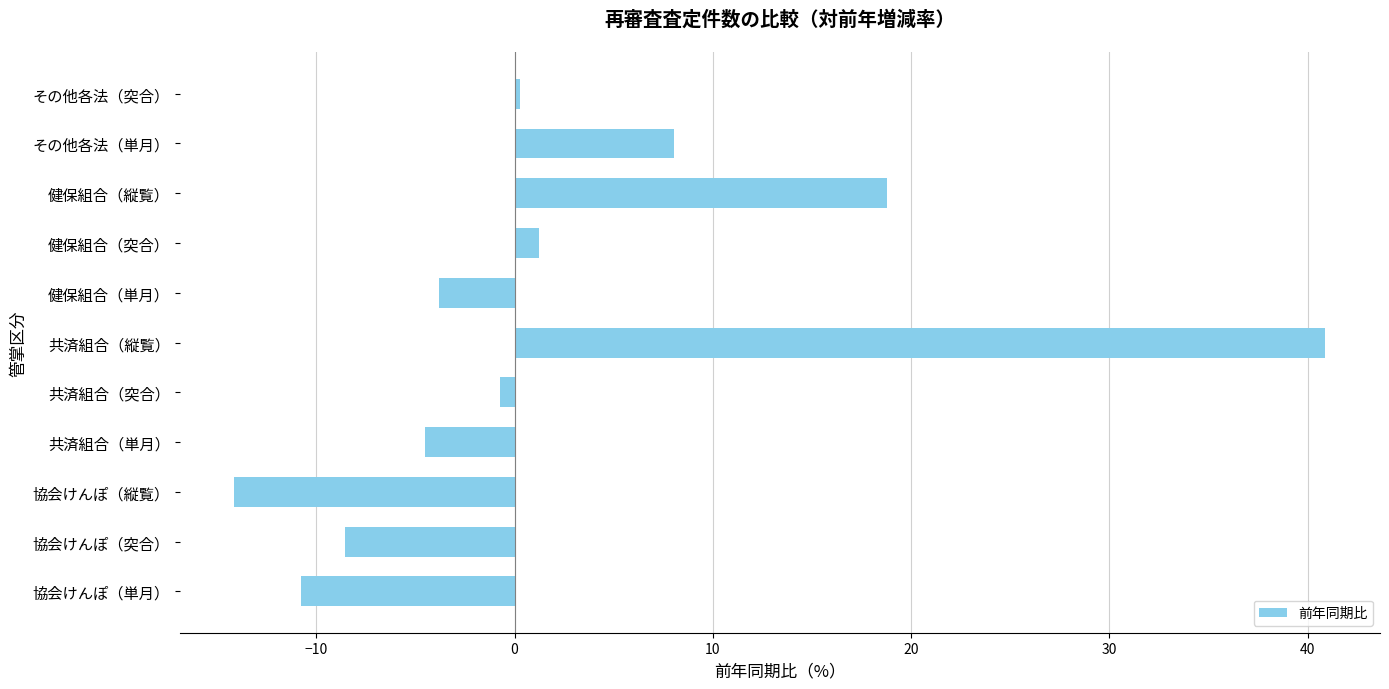

What is the sum of all values?

26.8